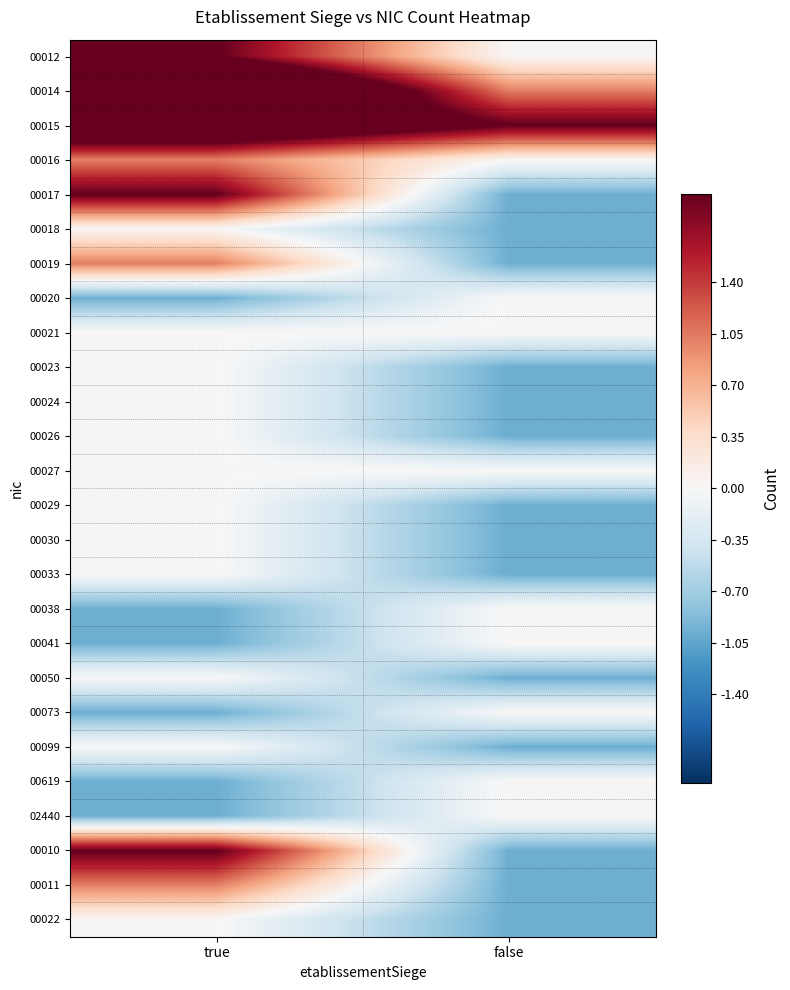

At which category is the sum across all series the highest?

true